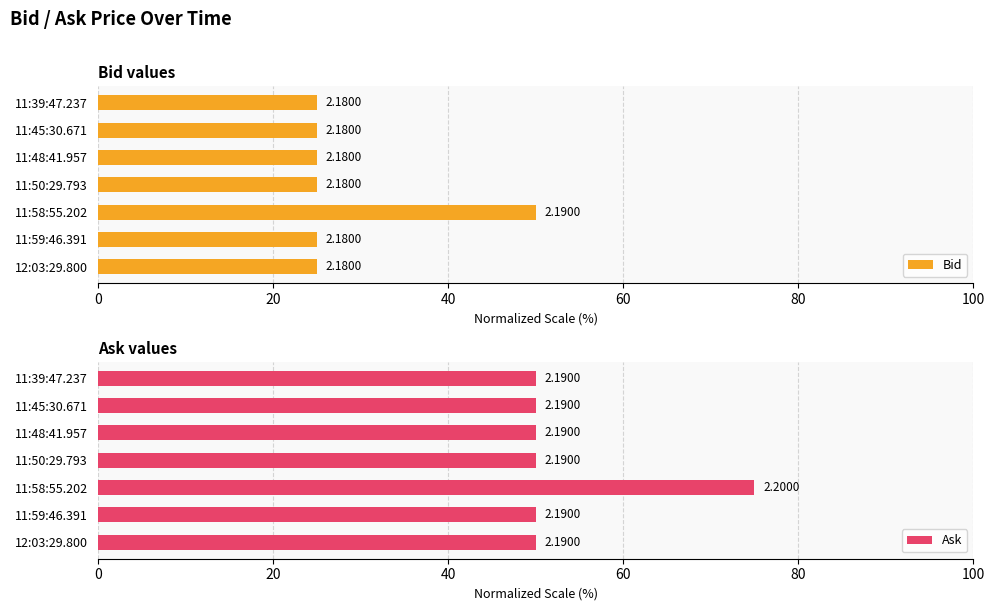

True or false: Bid has a value of 36.9 at 11:48:41.957.

False